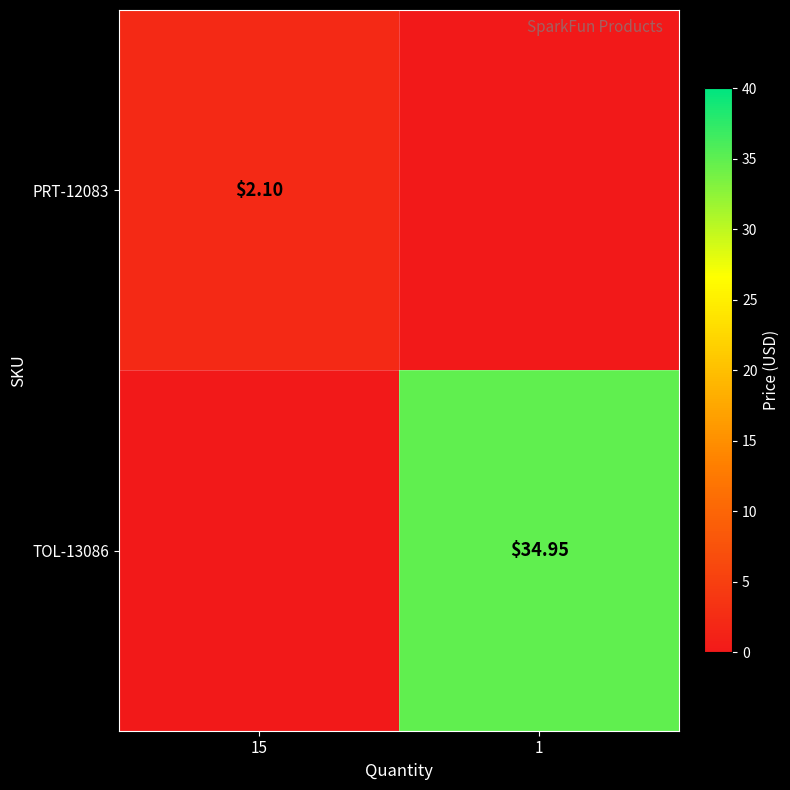

Is the value of PRT-12083 at 15 greater than the value of TOL-13086 at 1?

No